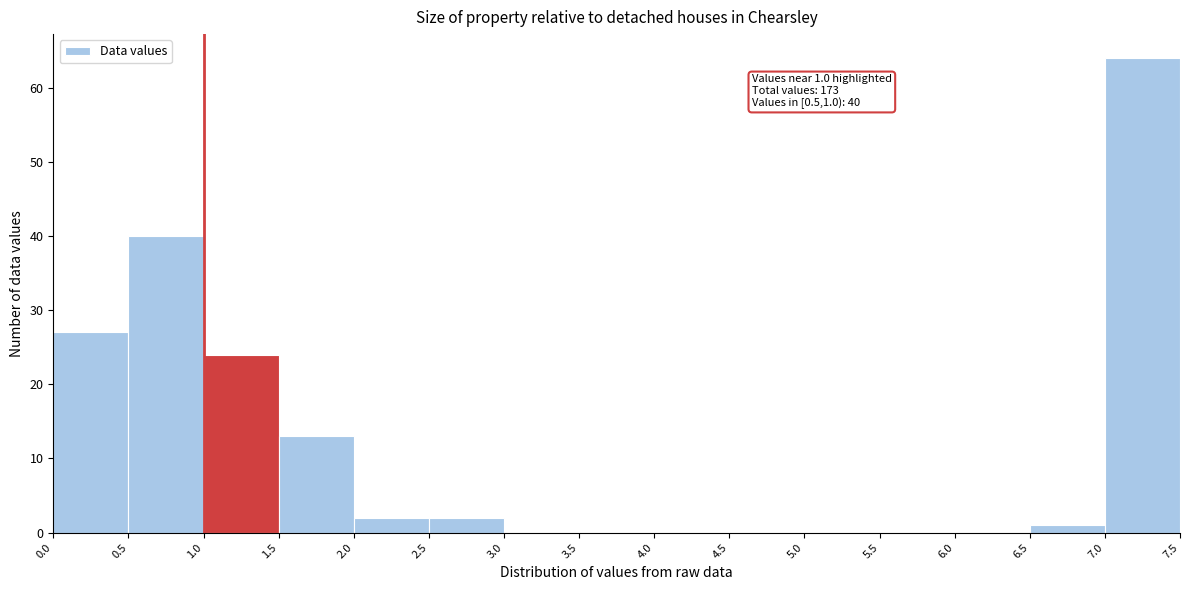

Over which range of the x-axis is the bar tallest?

7.0 to 7.5